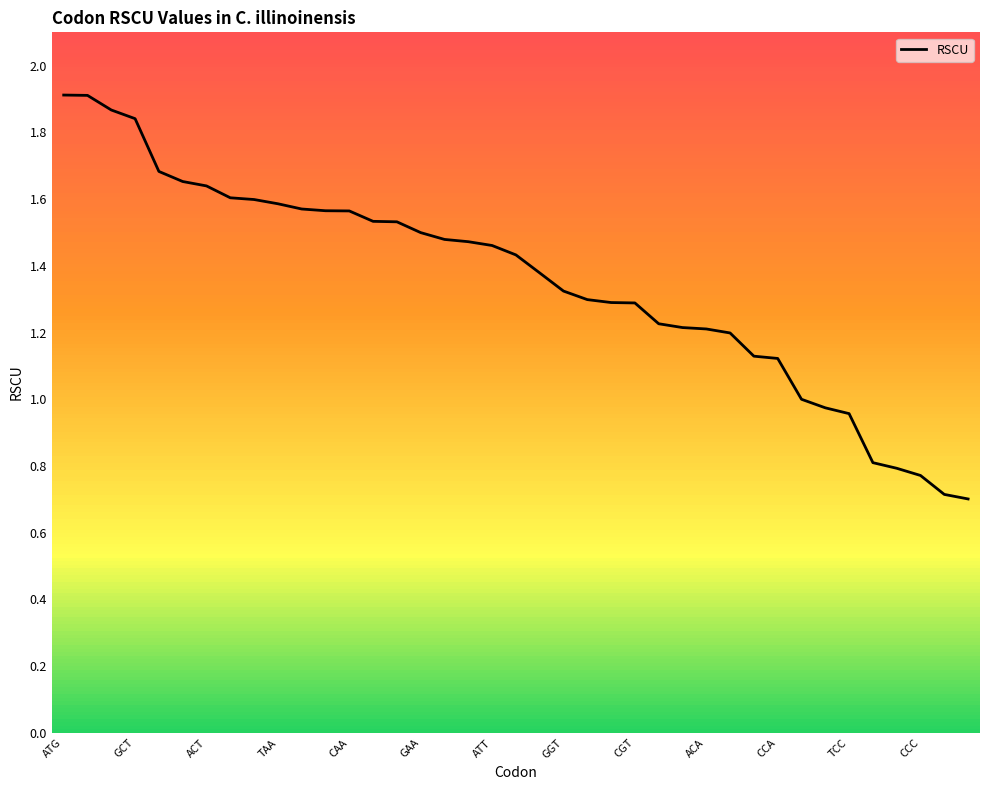

What is the smallest value displayed?

0.7